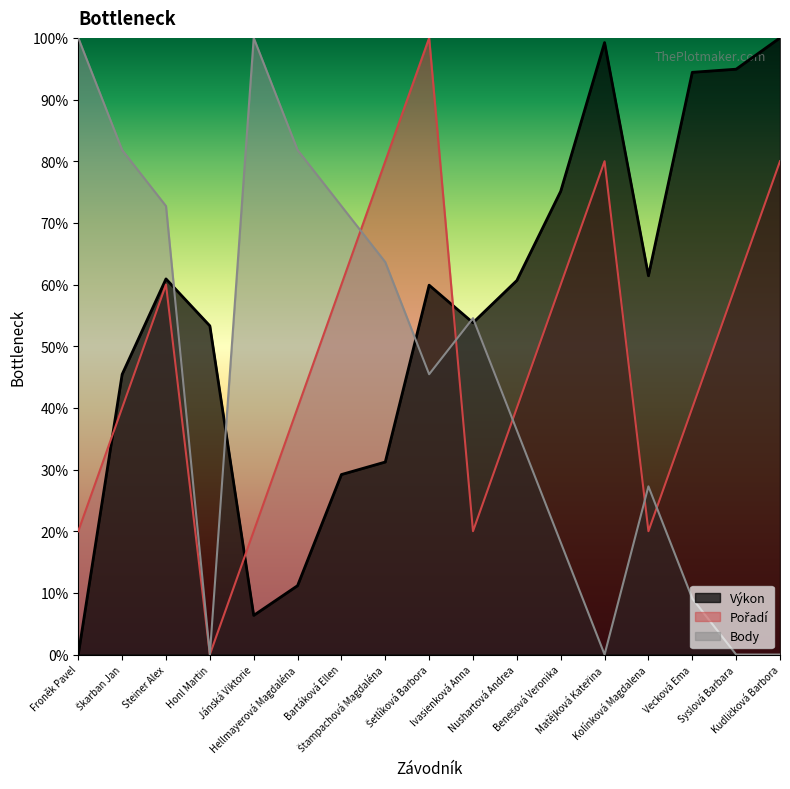

Reading left to right, list all the values displayed in this chart.

Výkon: Froněk Pavel=0.0	Škarban Jan=45.4	Steiner Alex=60.9	Honl Martin=53.3	Jánská Viktorie=6.3	Hellmayerová Magdaléna=11.2	Bartáková Ellen=29.2	Štampachová Magdaléna=31.2	Šetlíková Barbora=59.9	Ivasienková Anna=53.8	Nushartová Andrea=60.7	Benešová Veronika=75.1	Matějková Kateřina=99.2	Kolínková Magdalena=61.4	Vecková Ema=94.4	Syslová Barbara=94.9	Kudličková Barbora=100.0
Pořadí: Froněk Pavel=20.0	Škarban Jan=40.0	Steiner Alex=60.0	Honl Martin=0.0	Jánská Viktorie=20.0	Hellmayerová Magdaléna=40.0	Bartáková Ellen=60.0	Štampachová Magdaléna=80.0	Šetlíková Barbora=100.0	Ivasienková Anna=20.0	Nushartová Andrea=40.0	Benešová Veronika=60.0	Matějková Kateřina=80.0	Kolínková Magdalena=20.0	Vecková Ema=40.0	Syslová Barbara=60.0	Kudličková Barbora=80.0
Body: Froněk Pavel=100.0	Škarban Jan=81.8	Steiner Alex=72.7	Honl Martin=0.0	Jánská Viktorie=100.0	Hellmayerová Magdaléna=81.8	Bartáková Ellen=72.7	Štampachová Magdaléna=63.6	Šetlíková Barbora=45.5	Ivasienková Anna=54.5	Nushartová Andrea=36.4	Benešová Veronika=18.2	Matějková Kateřina=0.0	Kolínková Magdalena=27.3	Vecková Ema=9.1	Syslová Barbara=0.0	Kudličková Barbora=0.0